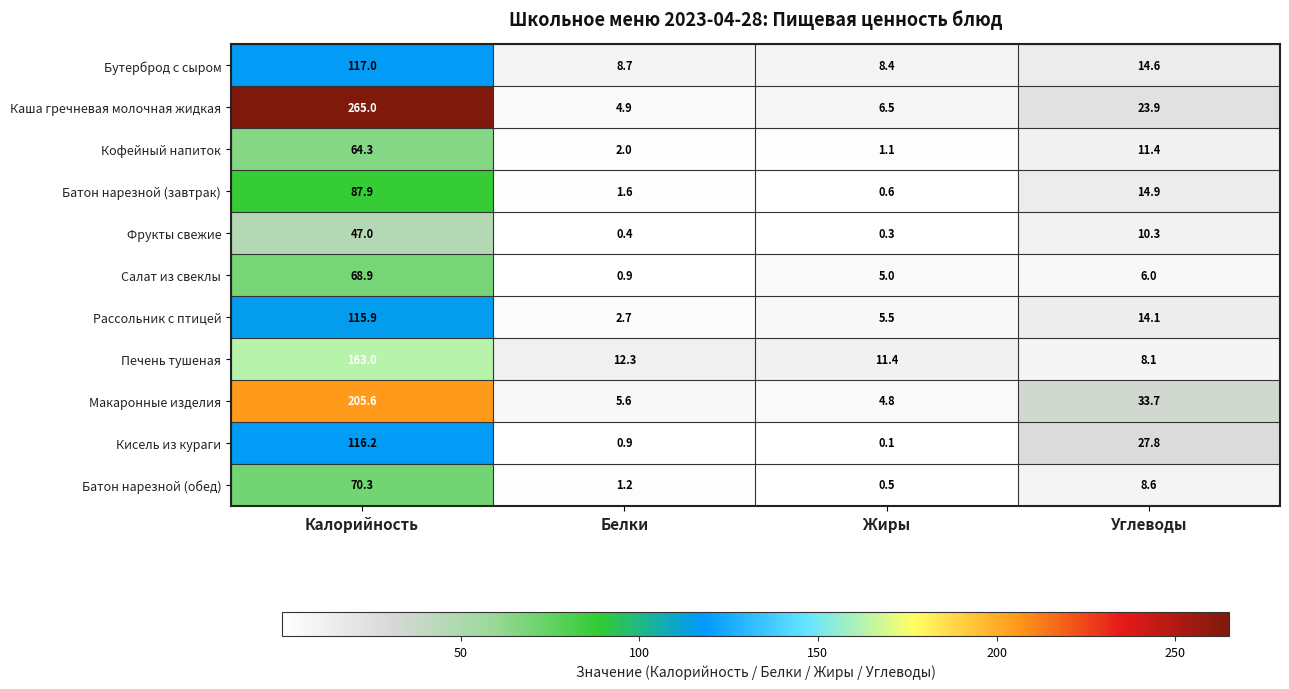

Between Калорийность and Углеводы, which series saw the biggest shift?

Каша гречневая молочная жидкая